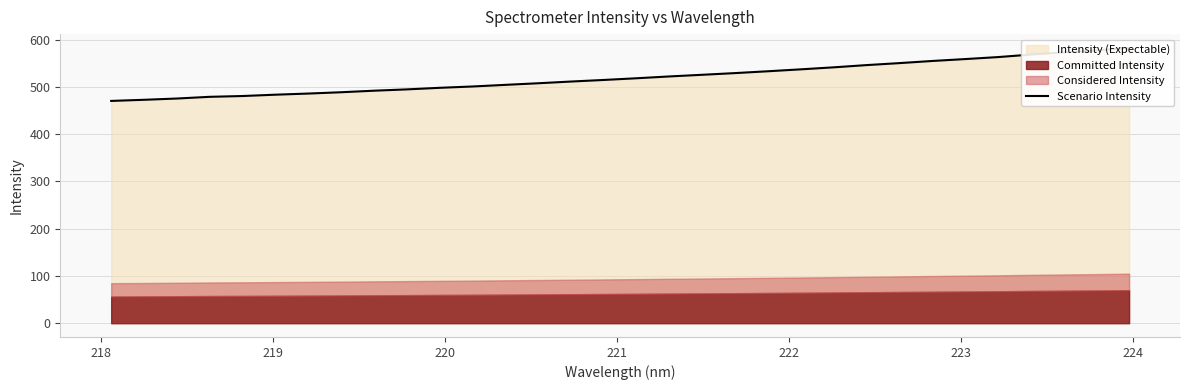

What is the difference between the maximum and minimum values?

112.3